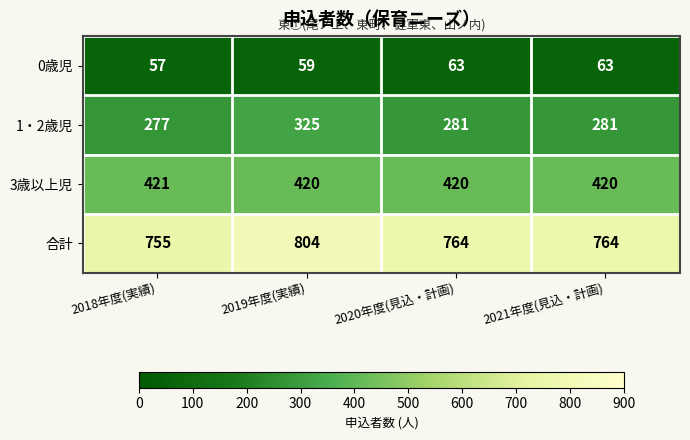

At which category is the sum across all series the highest?

2019年度(実績)